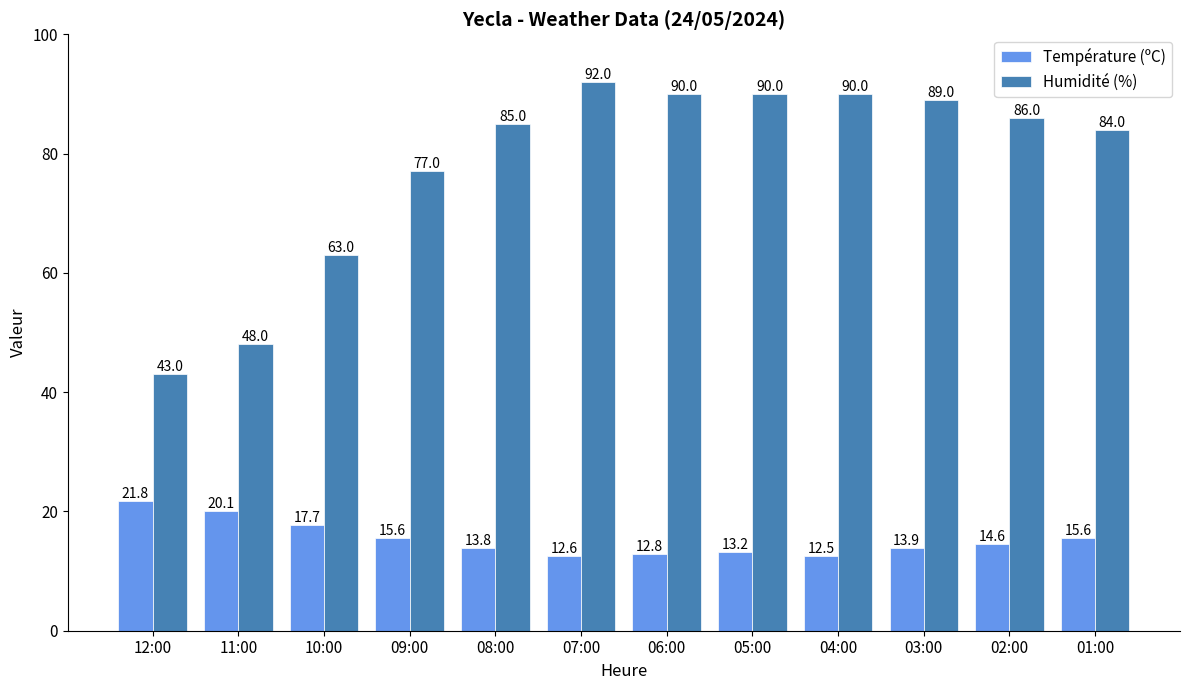

What is the smallest value displayed?

12.5